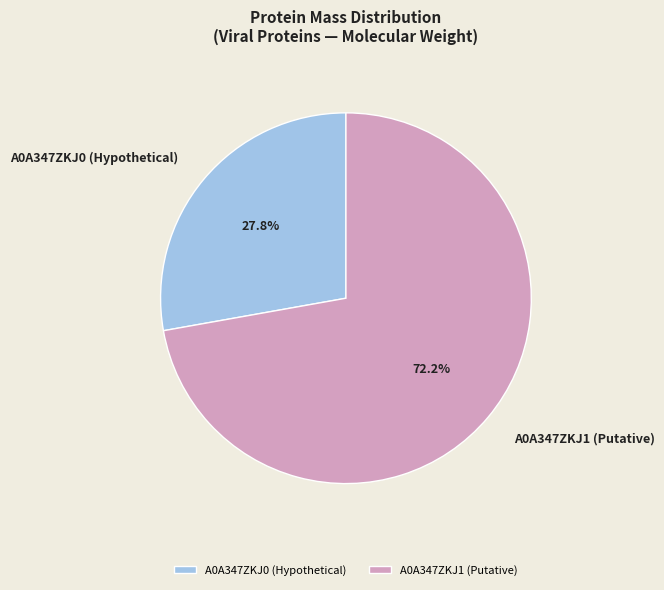

How many segments does this pie chart have?

2